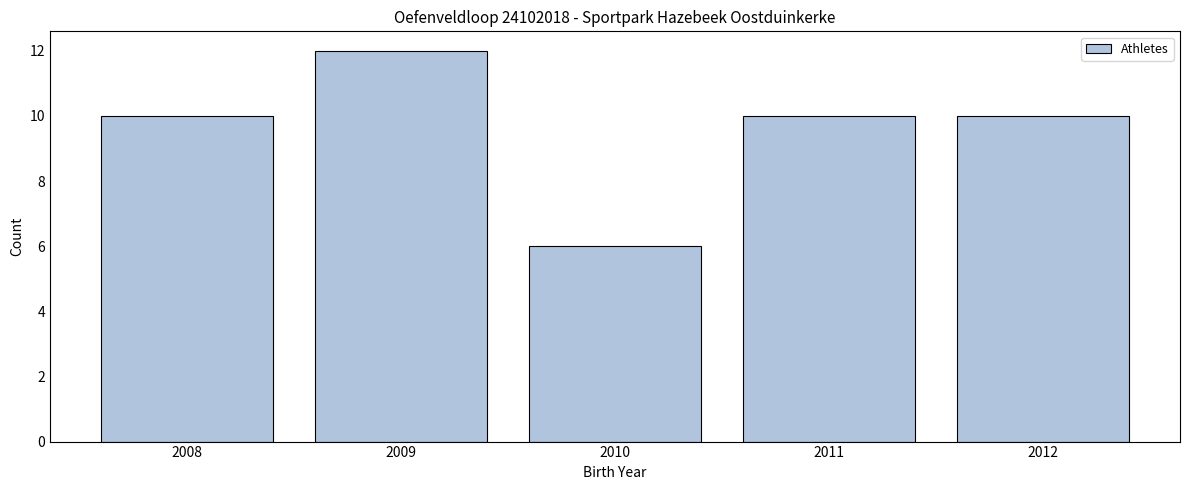

Reading left to right, what are all the values shown in this chart?

10	12	6	10	10